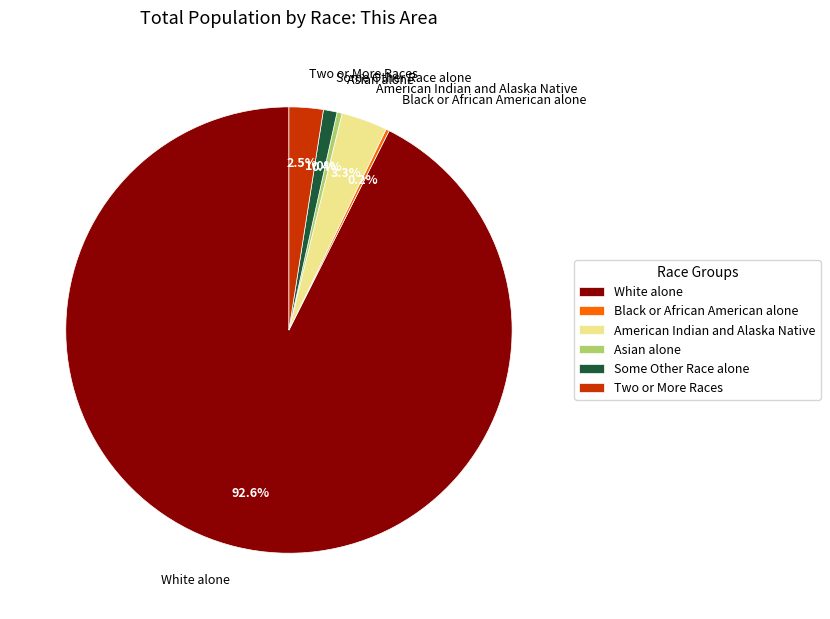

Which category accounts for the majority?

White alone